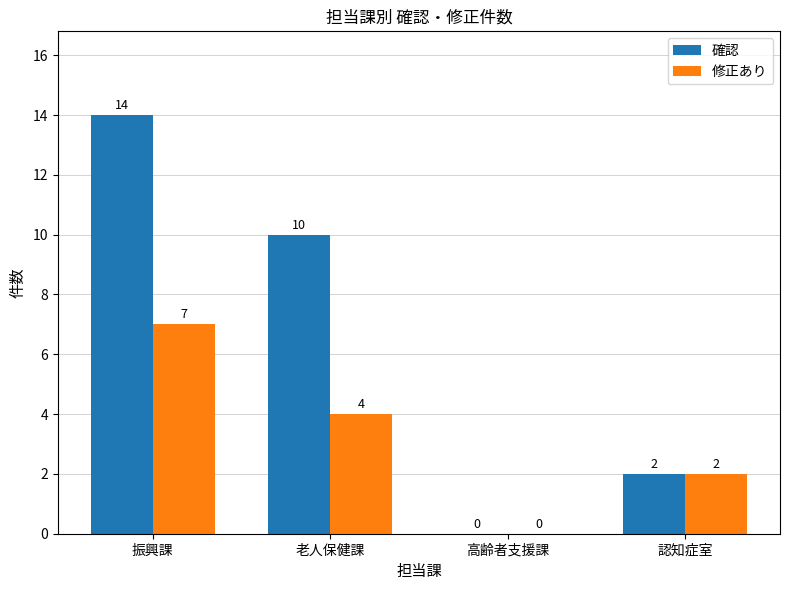

What value does the 確認 series have at 認知症室?

2